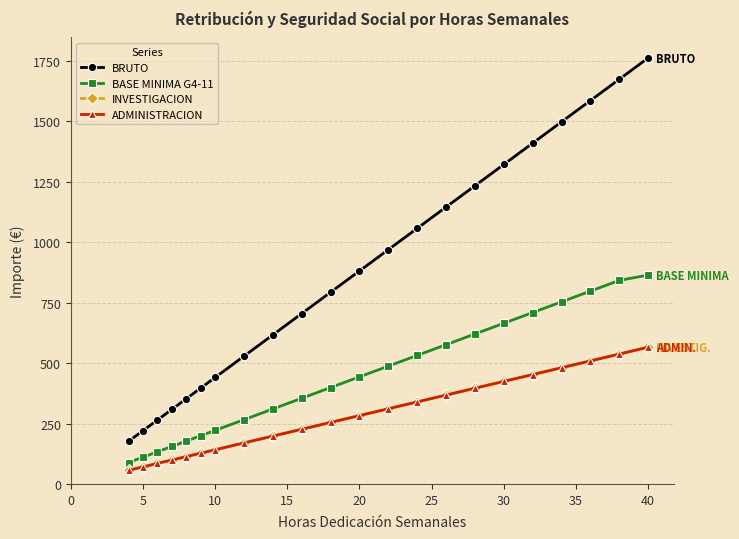

Does the chart have visible grid lines?

Yes